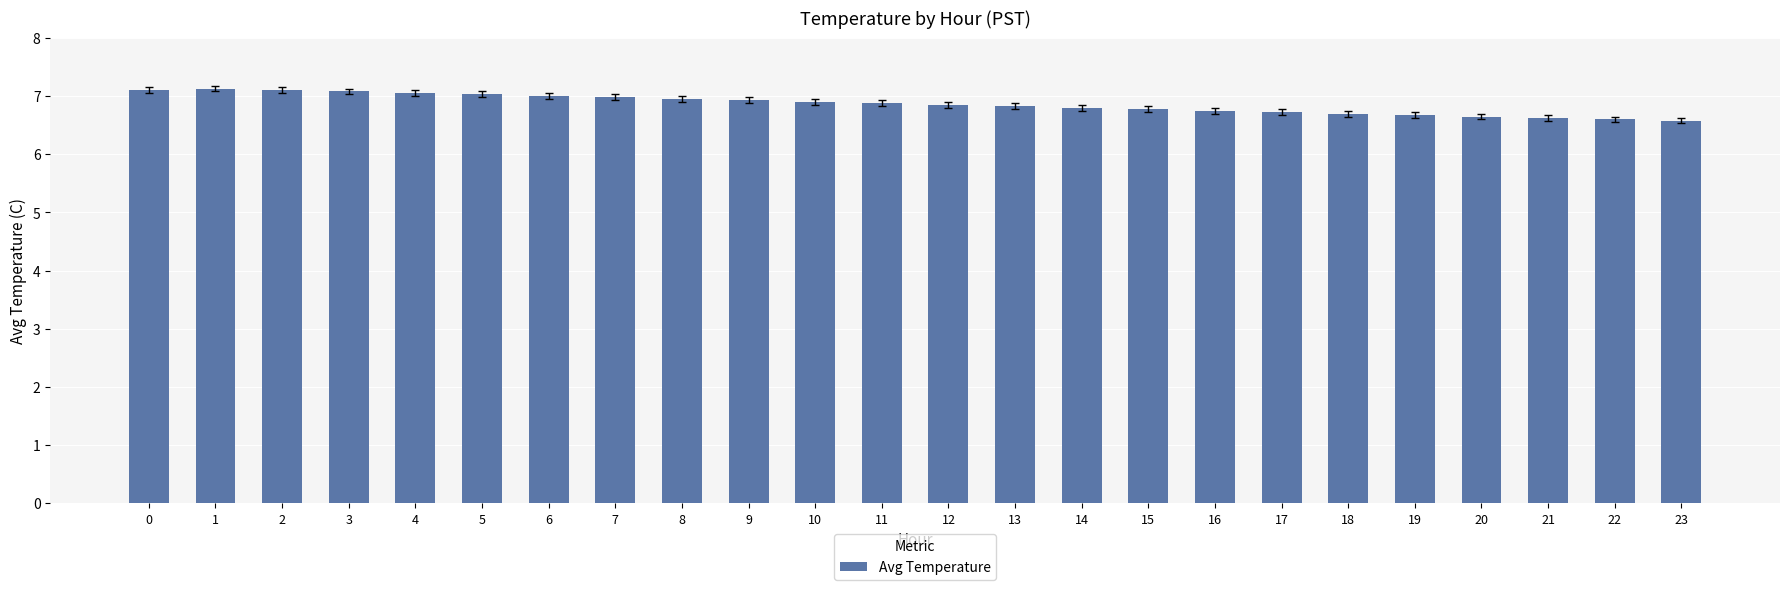

Are the bars horizontal?

No